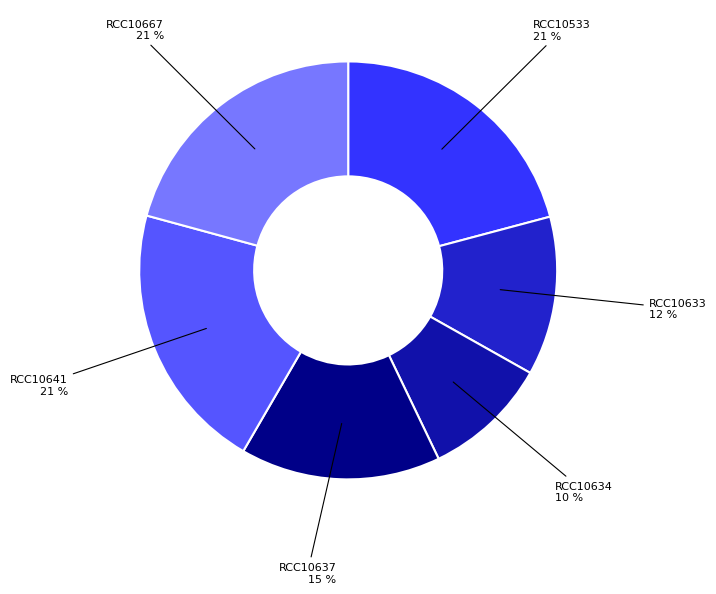

To the nearest percent, what is the difference between the largest and smallest slice percentages?

11%